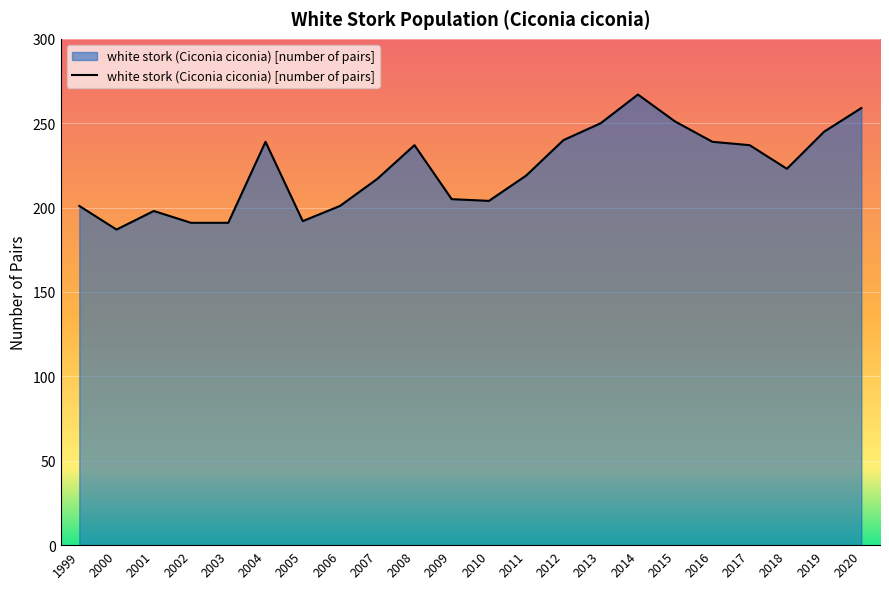

What is the smallest value displayed?

187